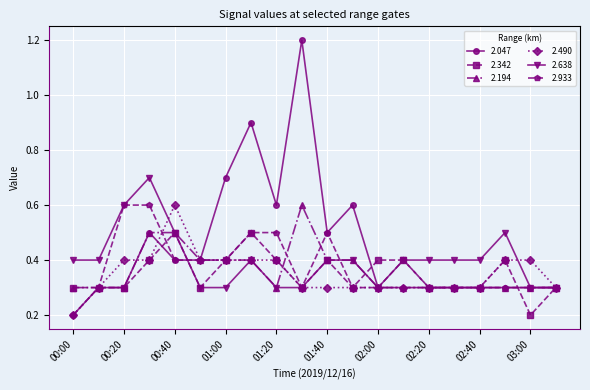

True or false: 2.638 and 2.047 cross at least once.

True